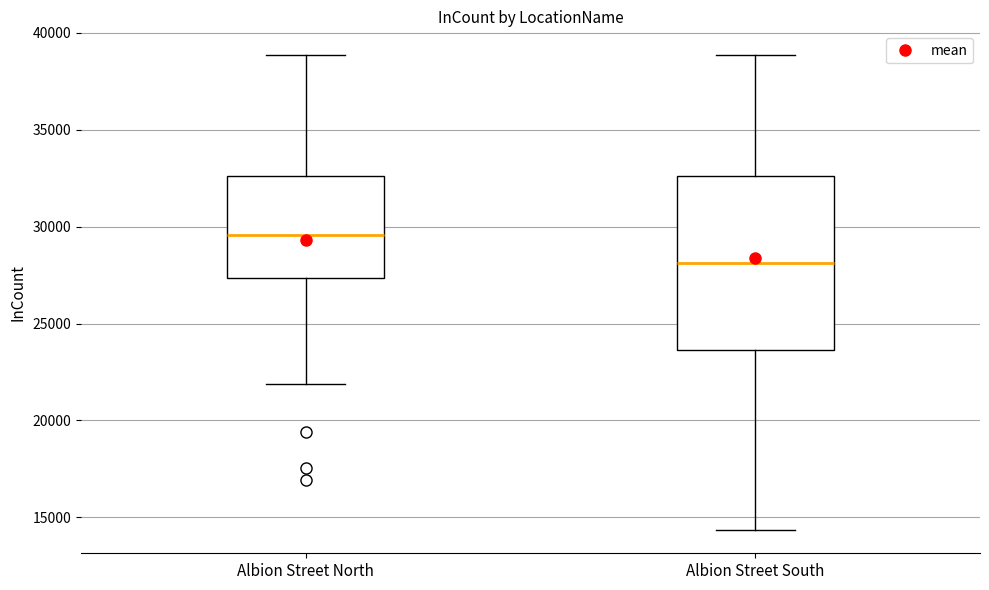

Comparing the boxes themselves (not the whiskers), which one is the tallest?

Albion Street South